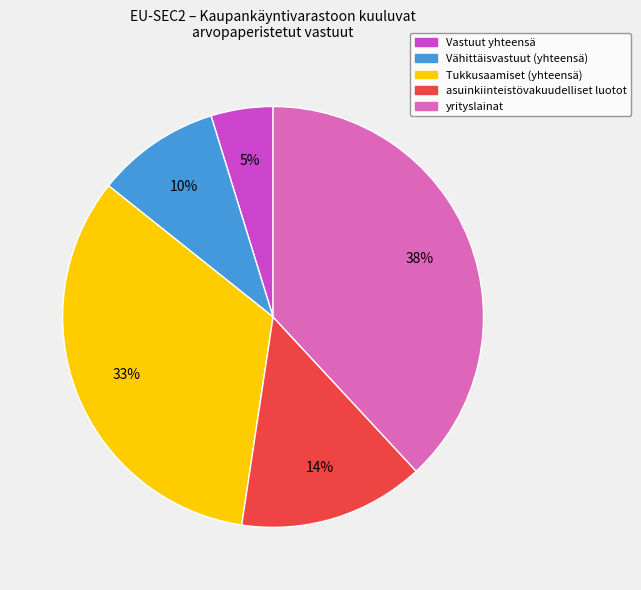

Which category has the biggest portion of the pie?

yrityslainat